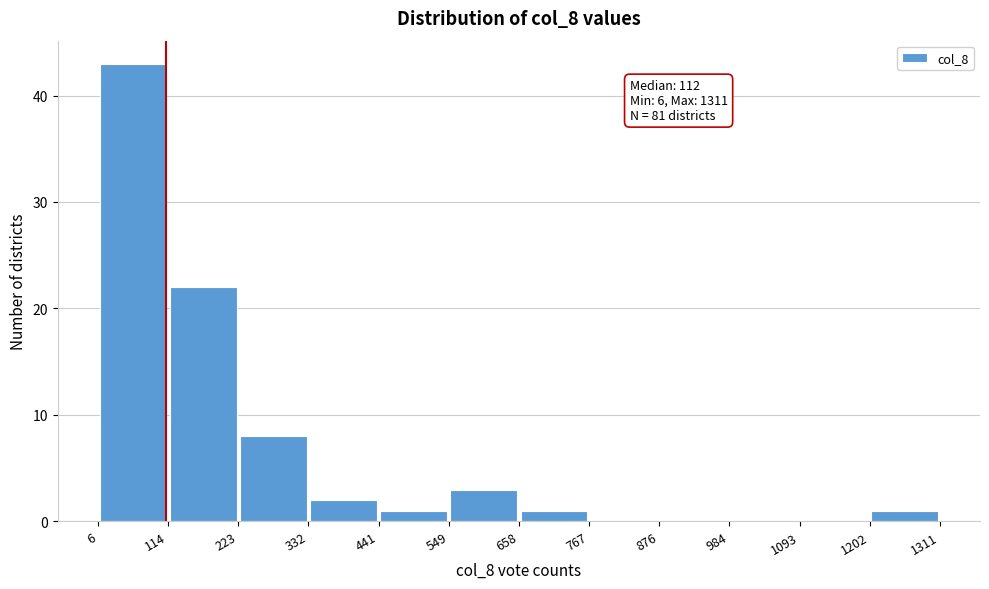

Over which range of the x-axis is the bar tallest?

6 to 114